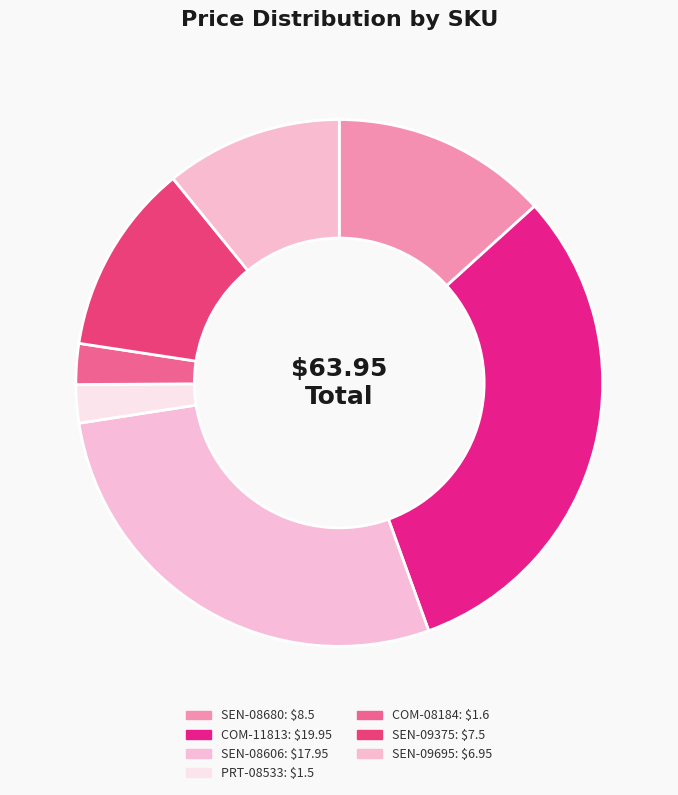

Is it true that SEN-08680 is 24% of the pie?

False